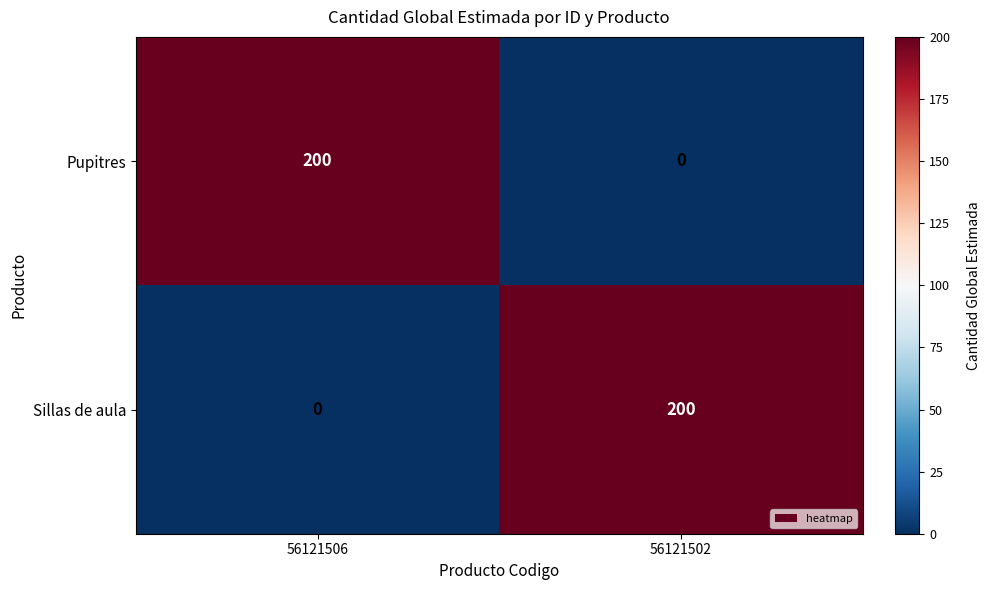

What is the difference between the highest and lowest values at 56121506?

200